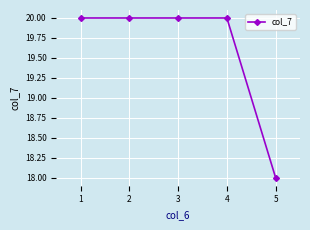

Reading left to right, list all the values displayed in this chart.

20	20	20	20	18